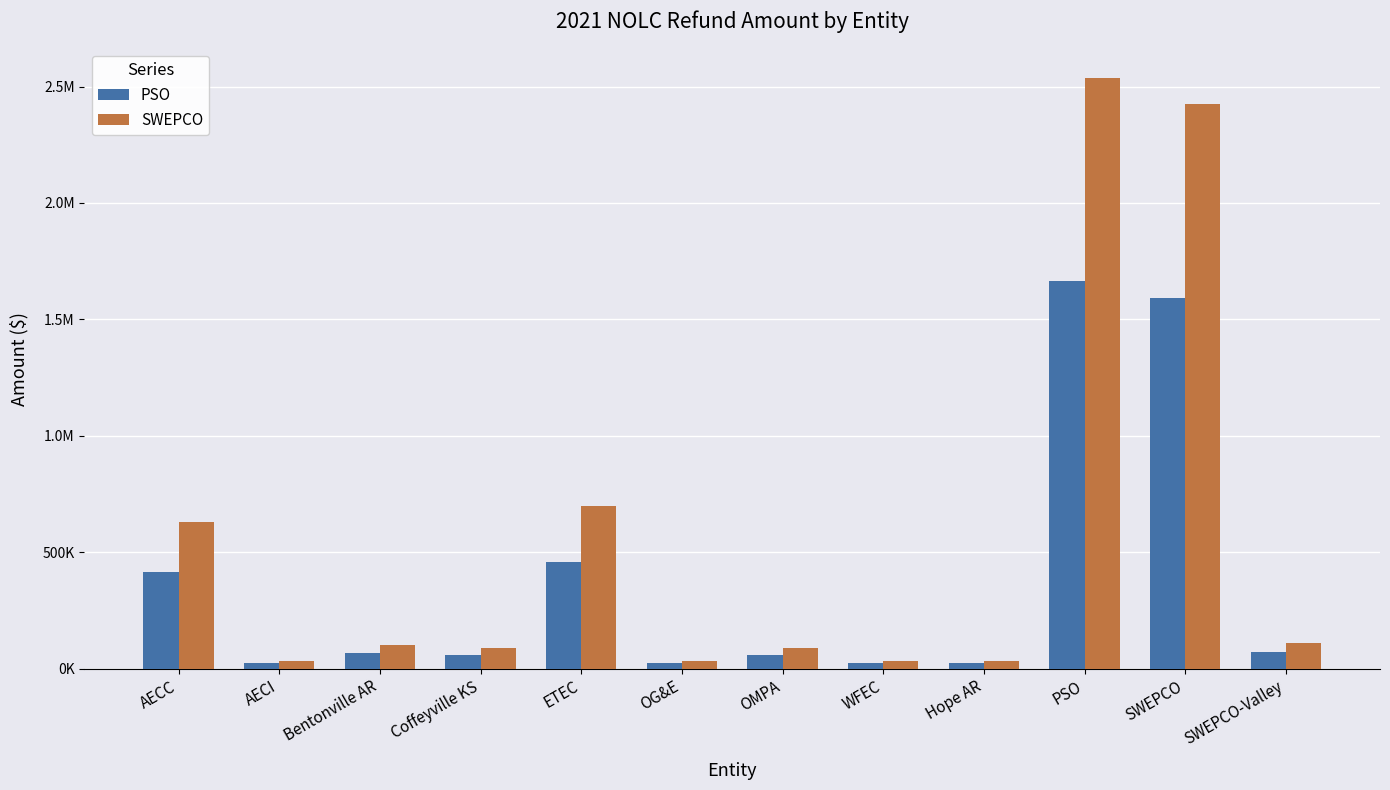

What is the spread (max minus min) of values at ETEC?

240032.3